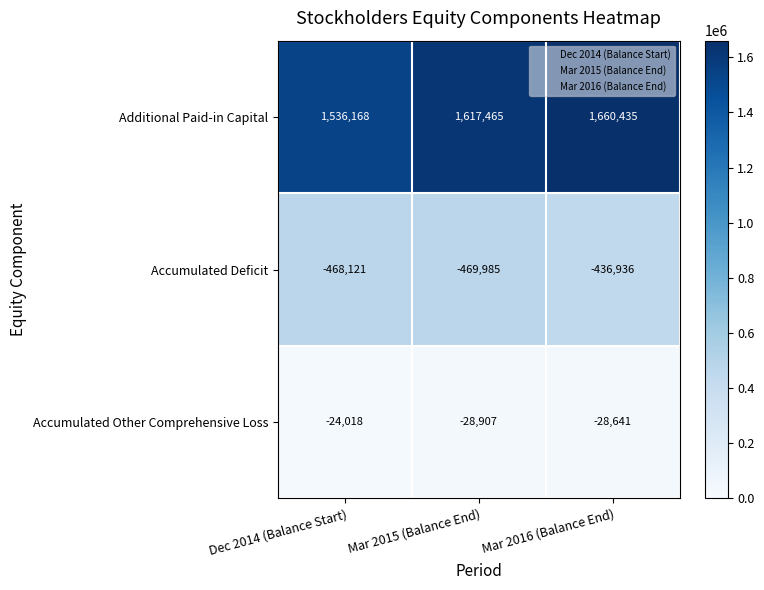

What is the spread (max minus min) of values at Mar 2016 (Balance End)?

2097371